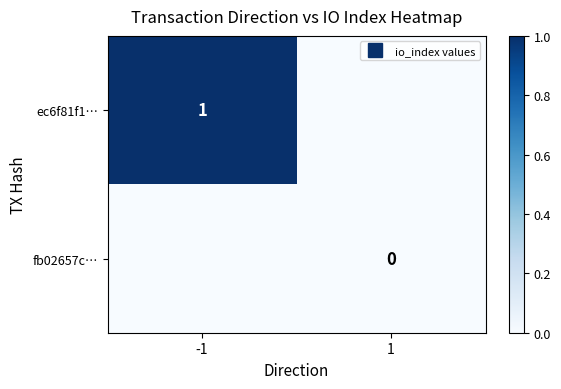

What is the greatest value displayed?

1